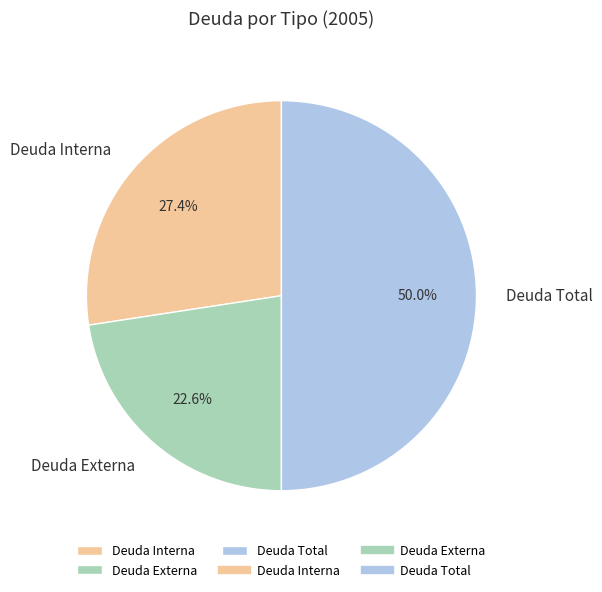

What percentage do Deuda Interna and Deuda Total together represent?

77.4%